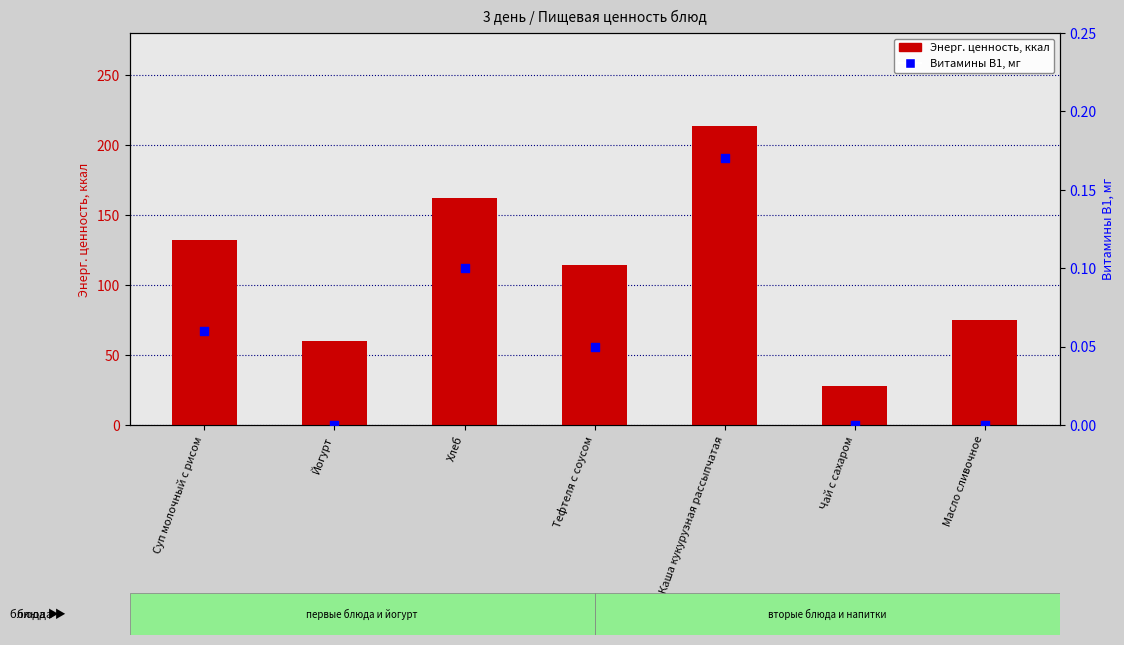

Which series contains the highest Y value?

Энерг. ценность, ккал